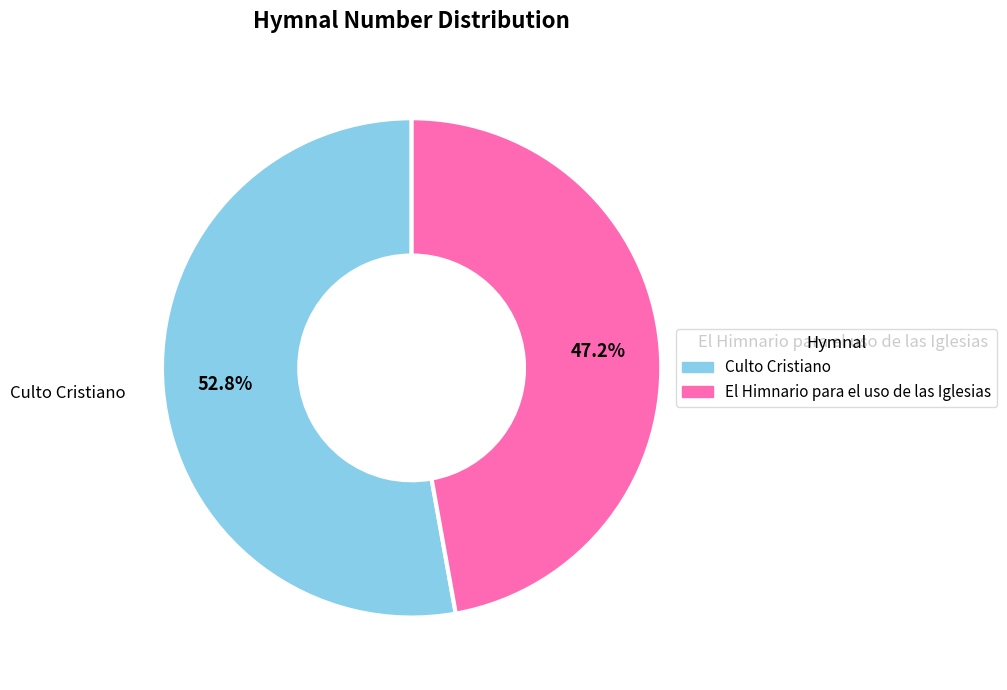

To the nearest percent, what percentage of the pie is El Himnario para el uso de las Iglesias?

47%